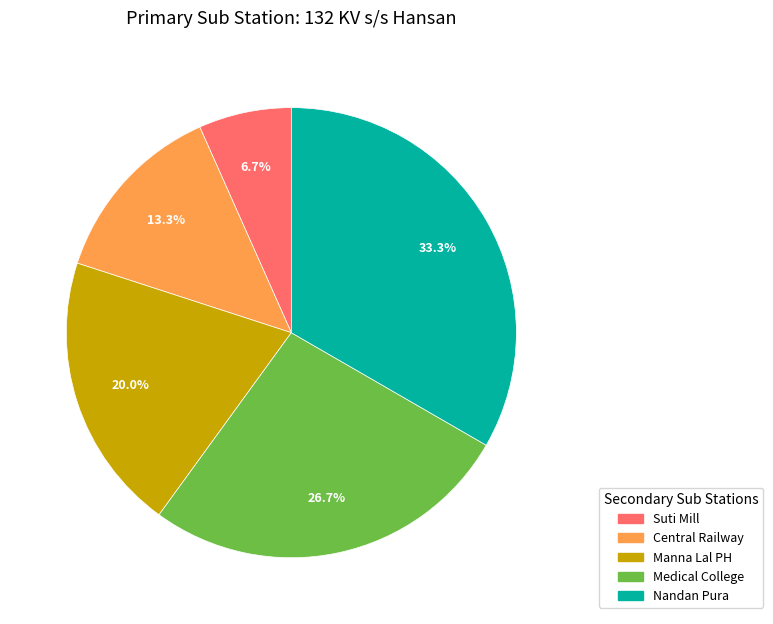

What is the ratio of the value at Manna Lal PH to the value at Central Railway?

1.5